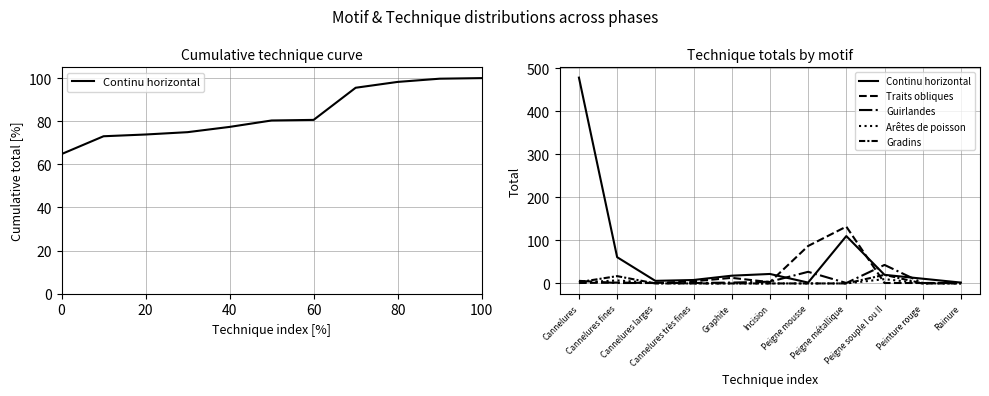

True or false: Guirlandes and Continu horizontal cross at least once.

True